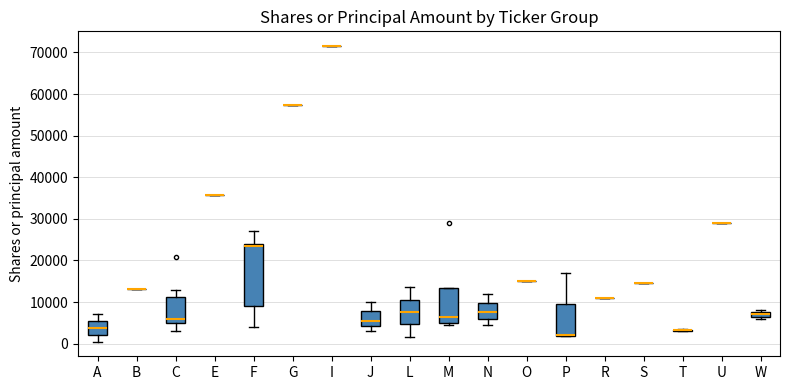

Which box is the tallest, from its lower edge to its upper edge?

F